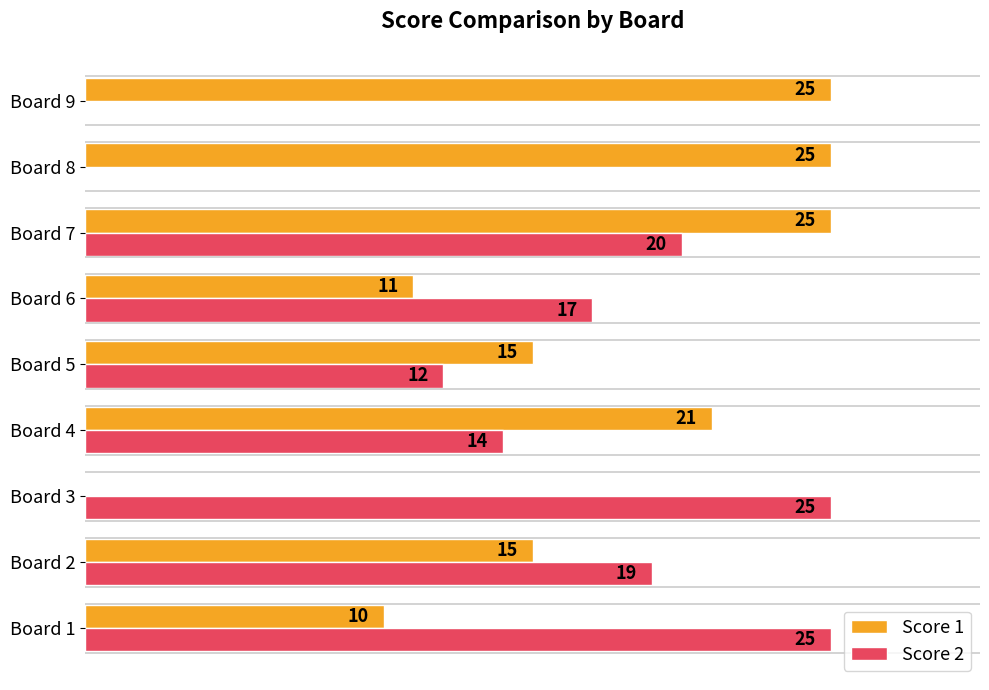

At which category is the sum across all series the highest?

Board 7